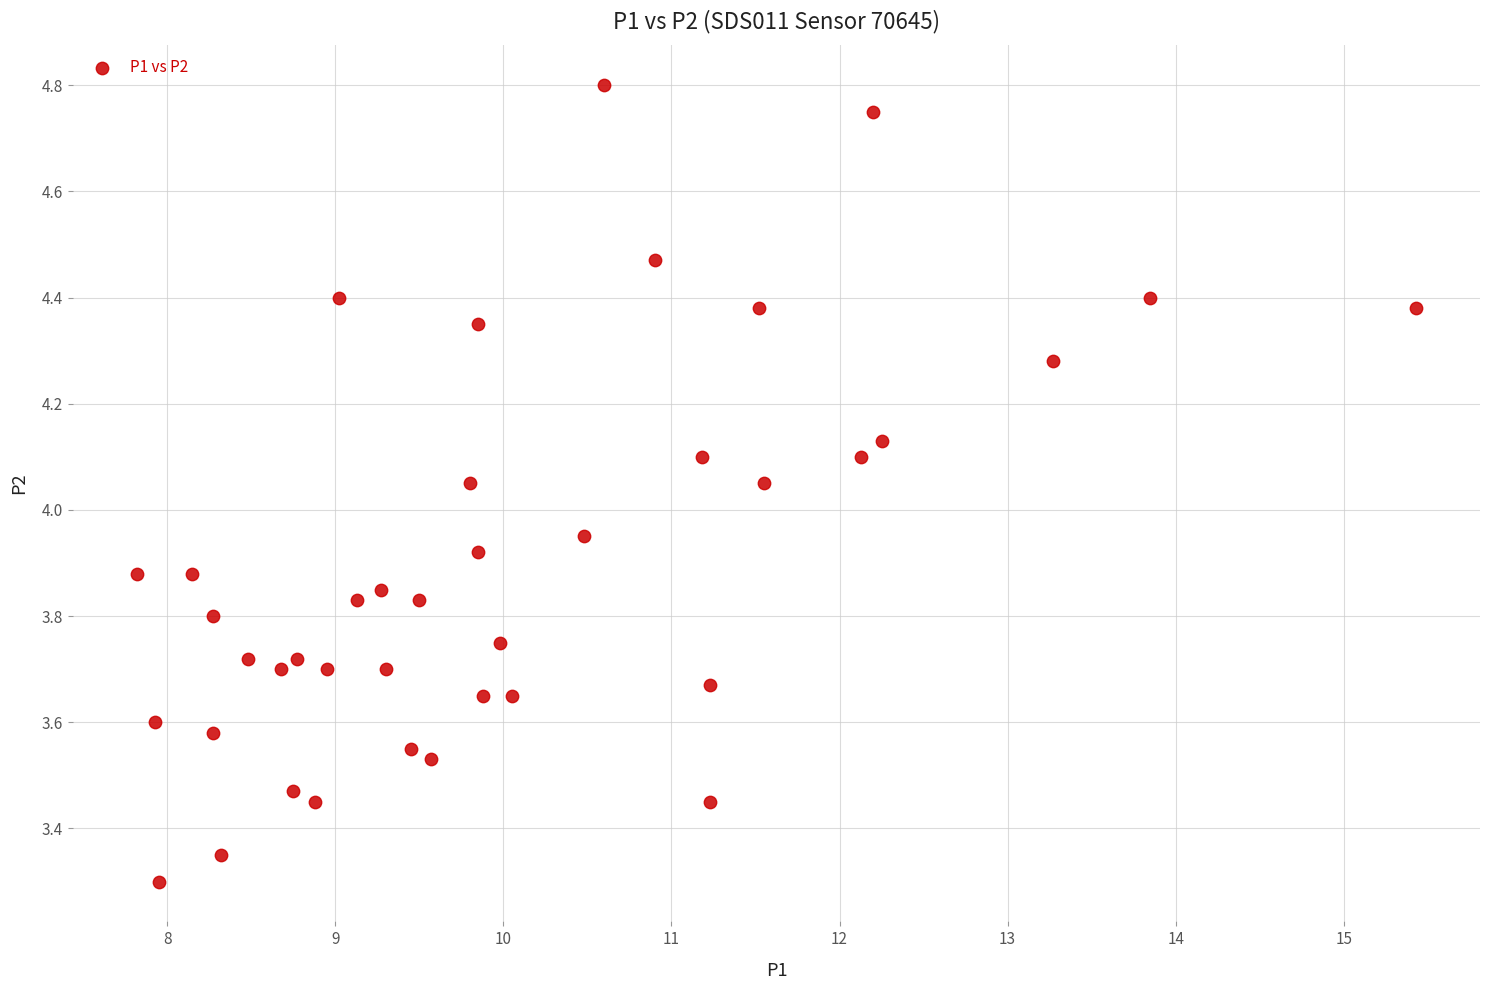

What is the range of Y values (max minus min)?

1.5